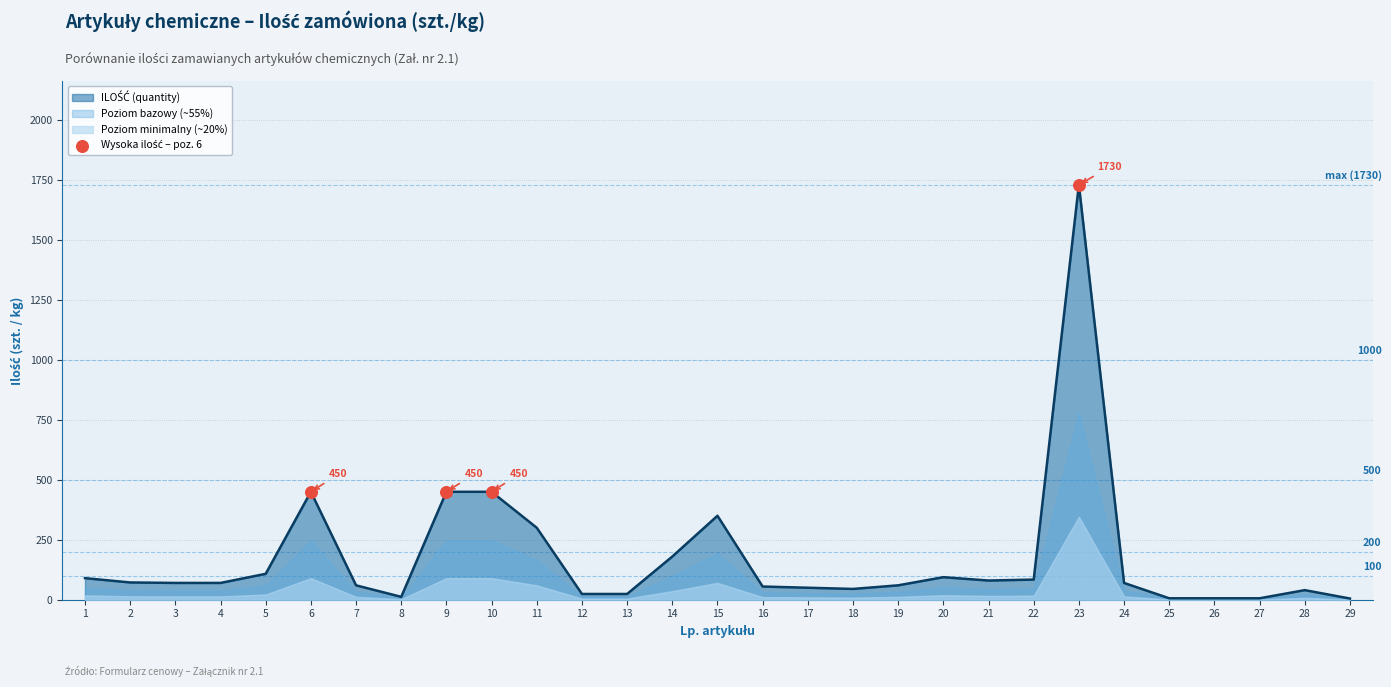

What is the change in value from 7 to 13?

-36